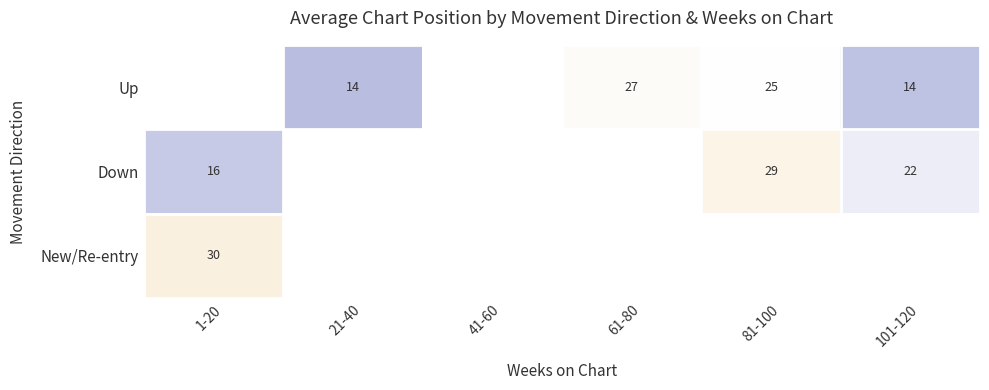

The New/Re-entry series shows 30.0 at 1-20. True or false?

True